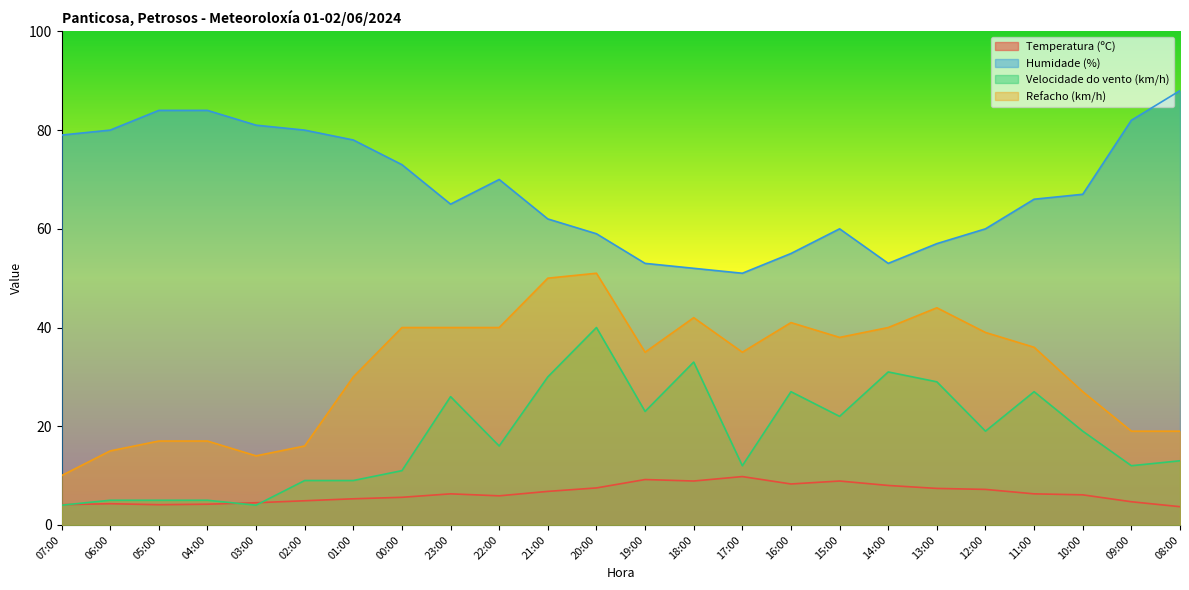

What is the smallest value displayed?

3.7